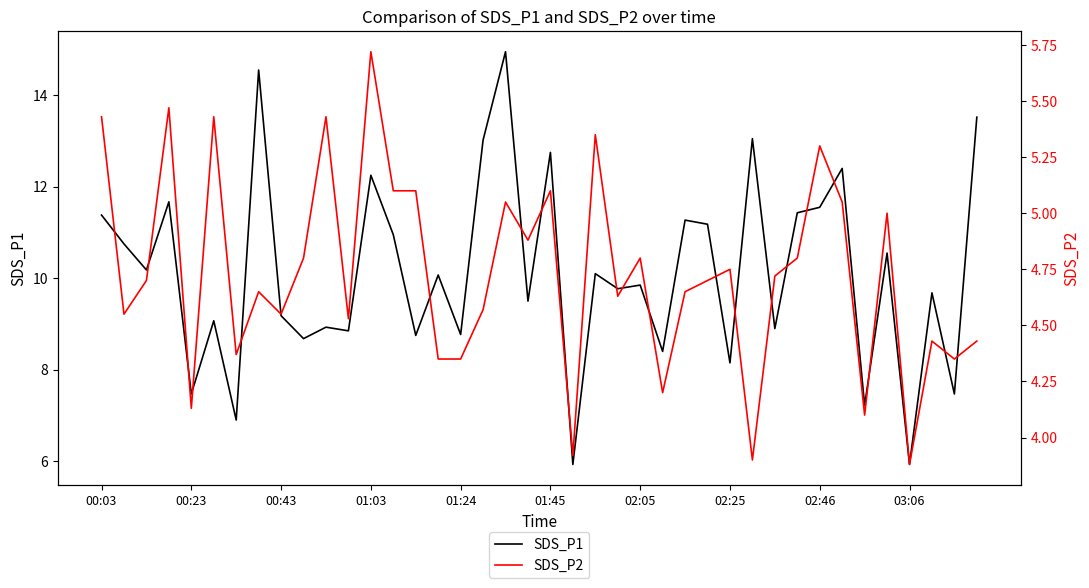

True or false: SDS_P2 has a value of 4.8 at 31.

True